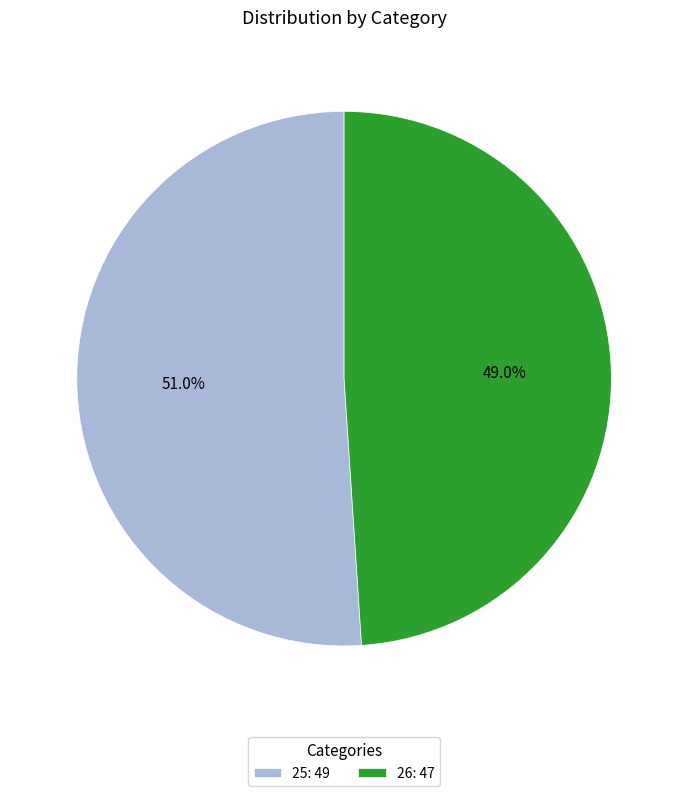

What portion of the pie excludes 25?

49.0%